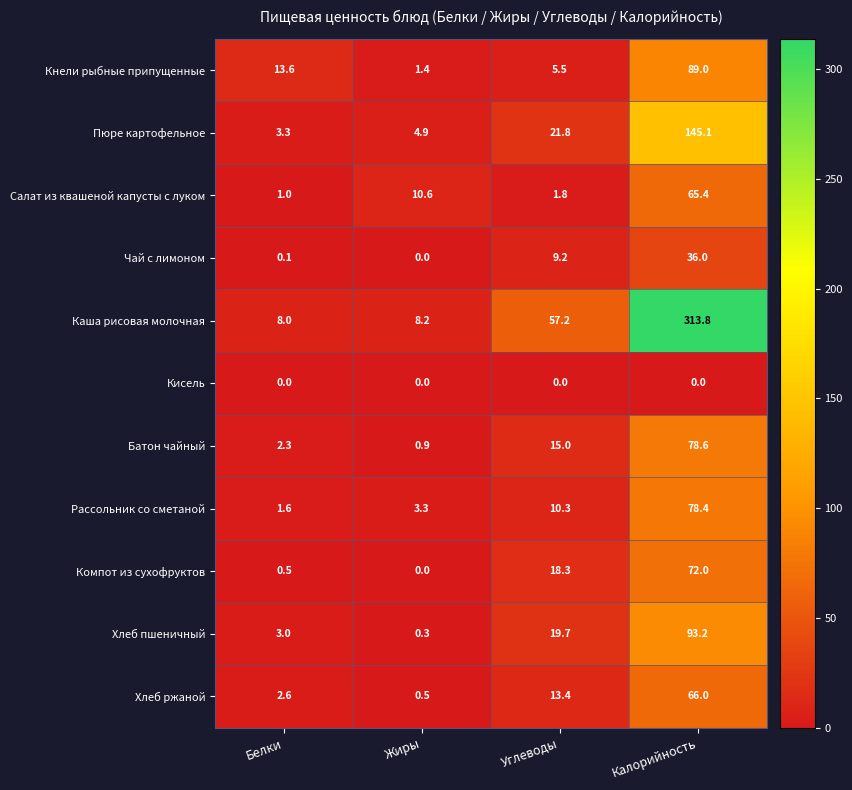

What is the difference between the maximum and minimum values in the Компот из сухофруктов series?

72.0